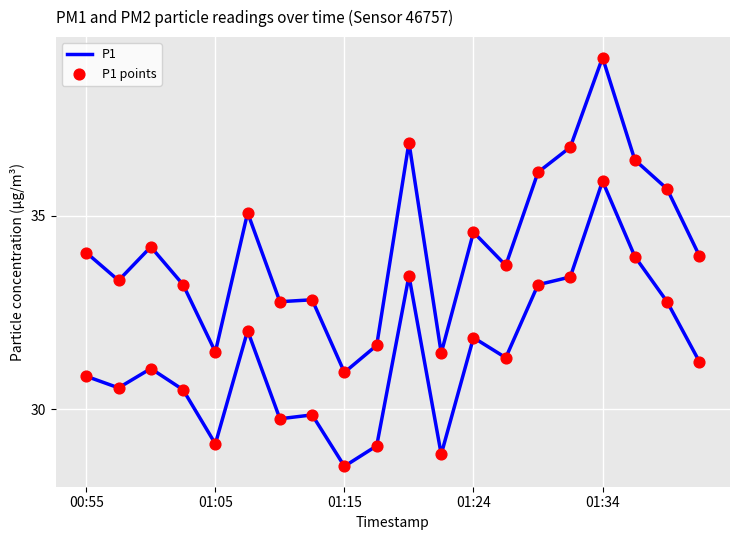

How many lines are shown in the chart?

2